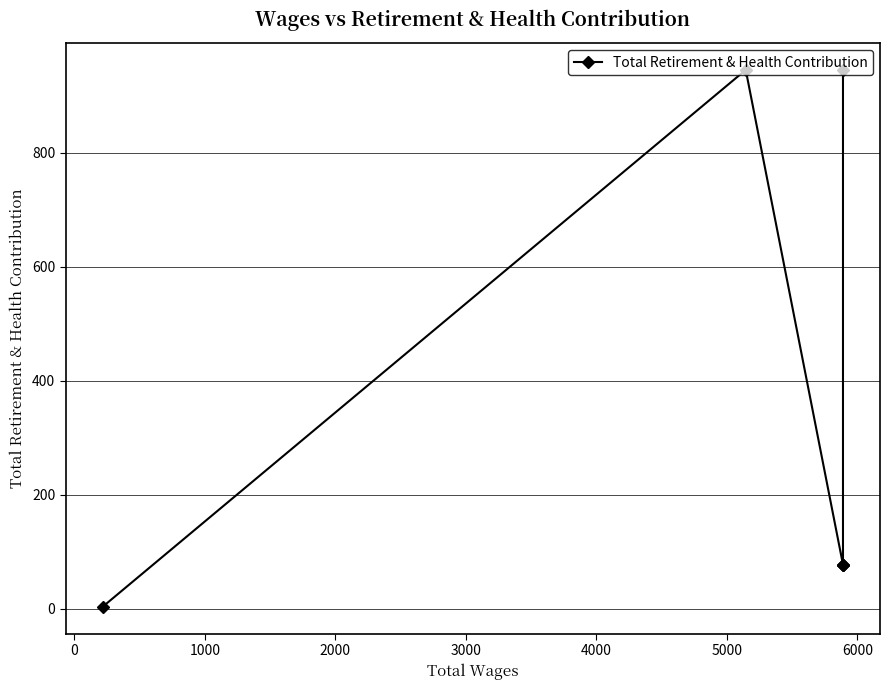

What is the sum of all values?

2124